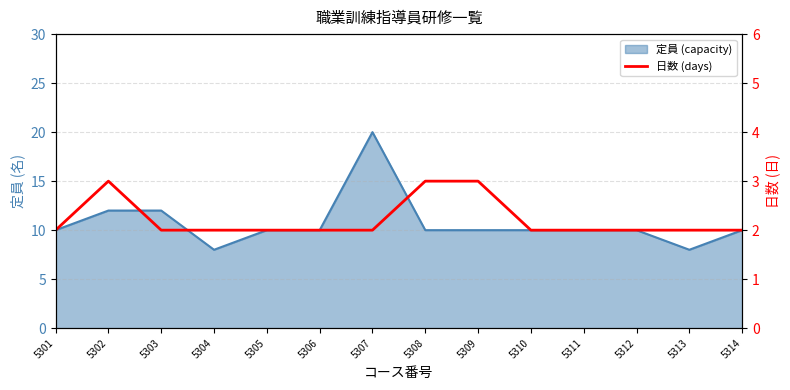

Which has a higher value, 5305 or 5312?

5305